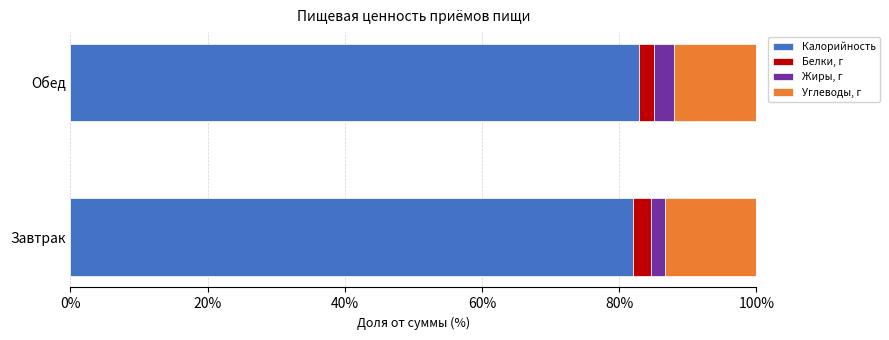

Is it true that Калорийность equals 82.9 at Обед?

True